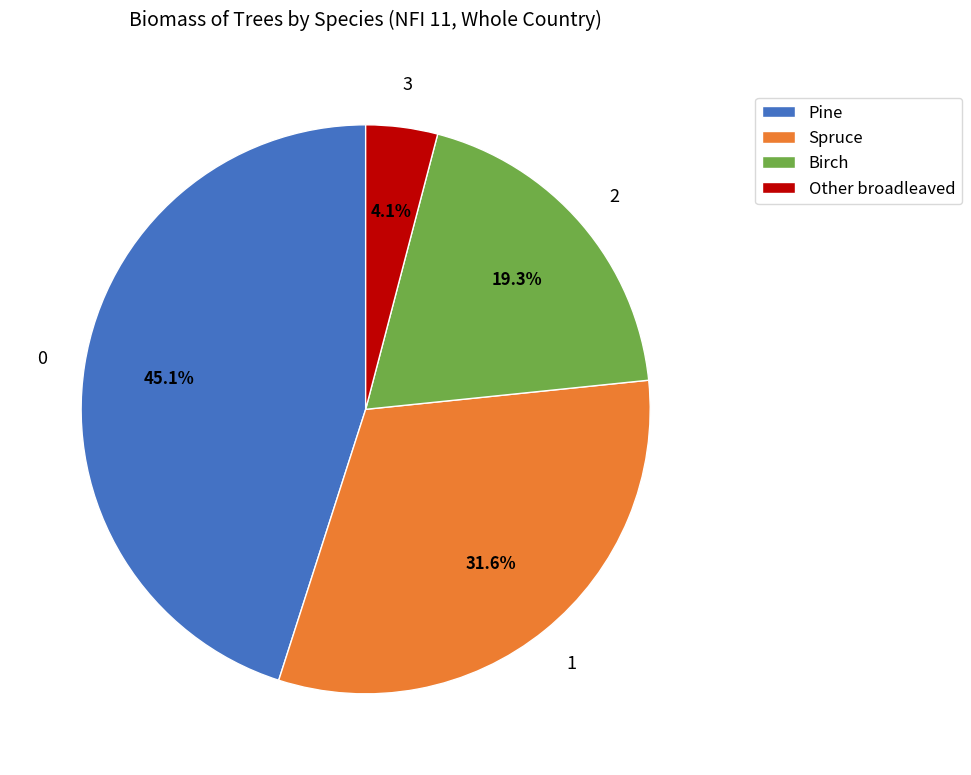

To the nearest percent, what is the average slice percentage?

25%